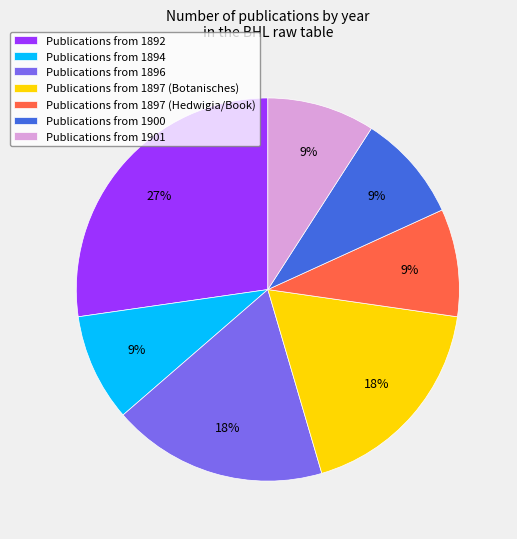

What is the largest slice in the pie chart?

Publications from 1892